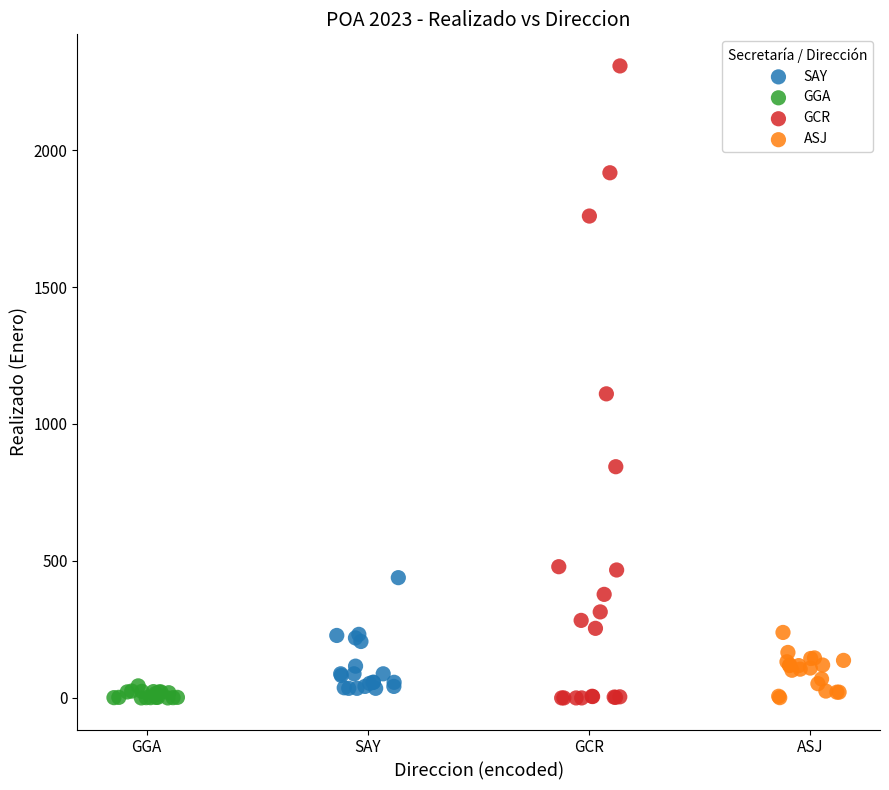

Which series reaches the maximum Y coordinate?

GCR